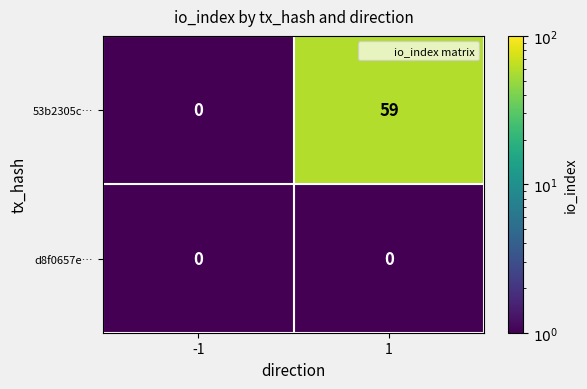

What is the total value across all series at 1?

59